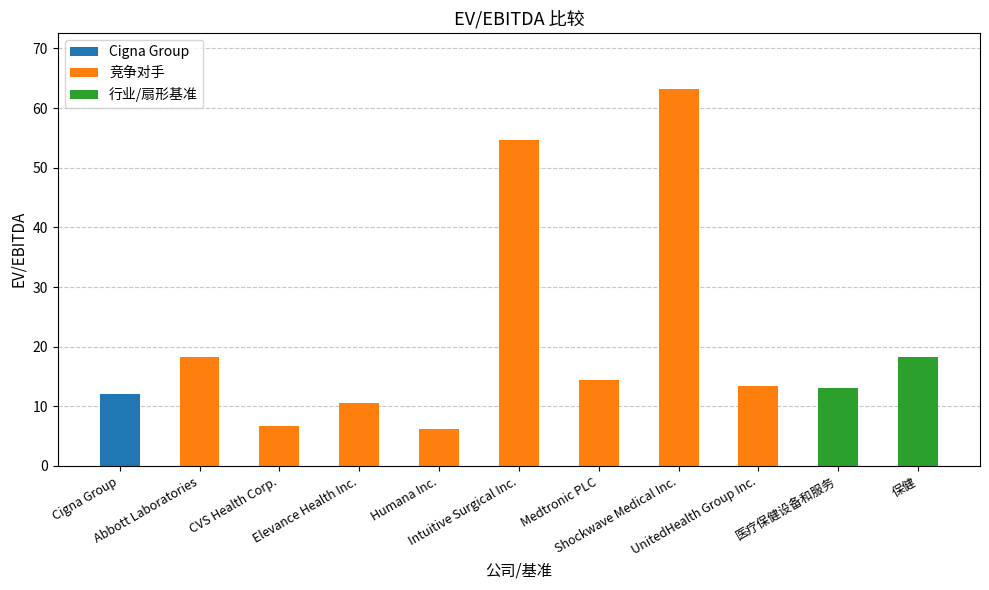

What is the ratio of the value at 医疗保健设备和服务 to the value at Abbott Laboratories?

0.7